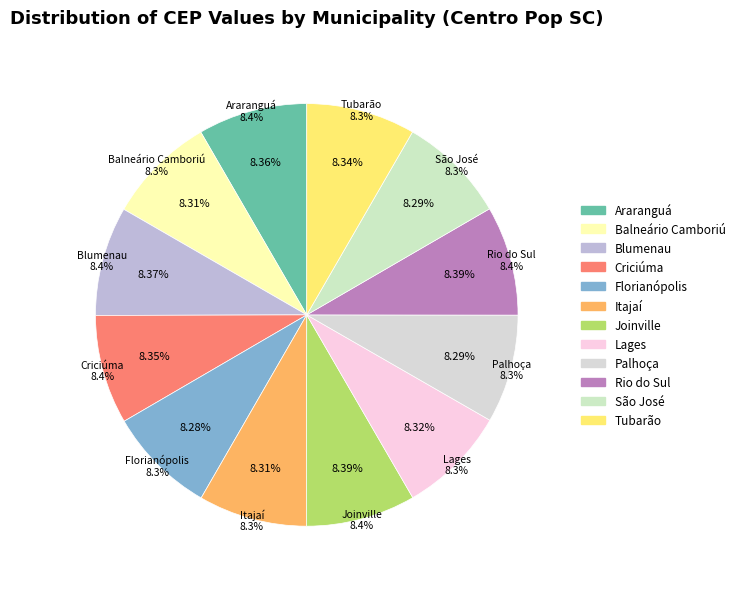

What is the change in value from Araranguá to Tubarão?

-191647